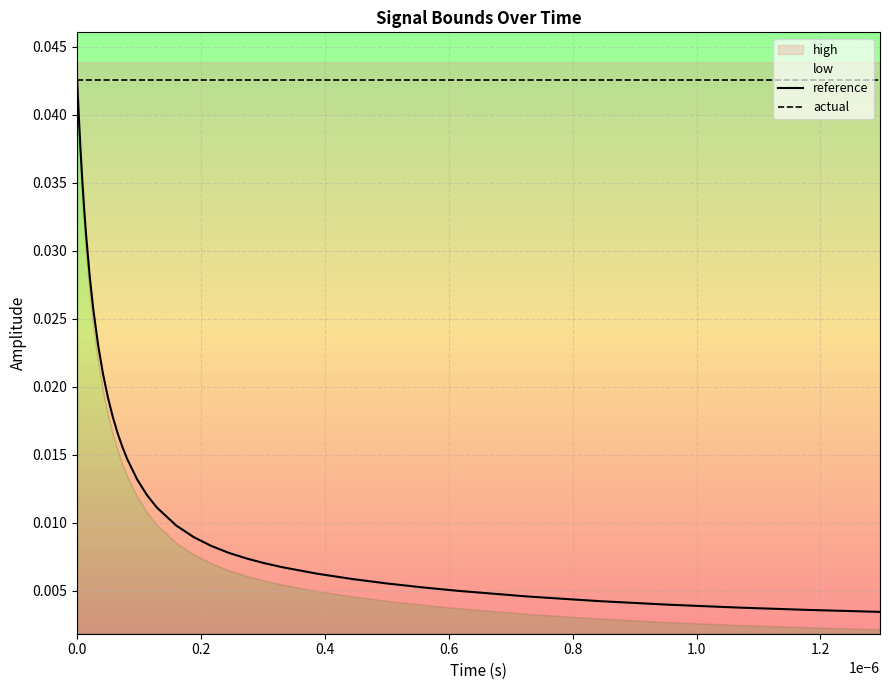

Which series has the widest spread of values?

reference